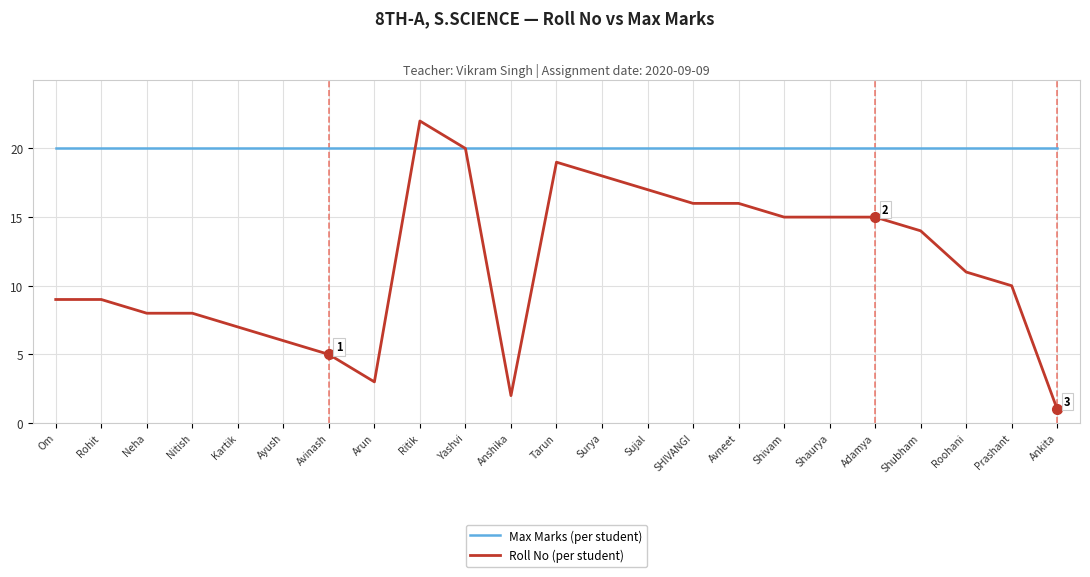

What position from the left is Kartik?

5